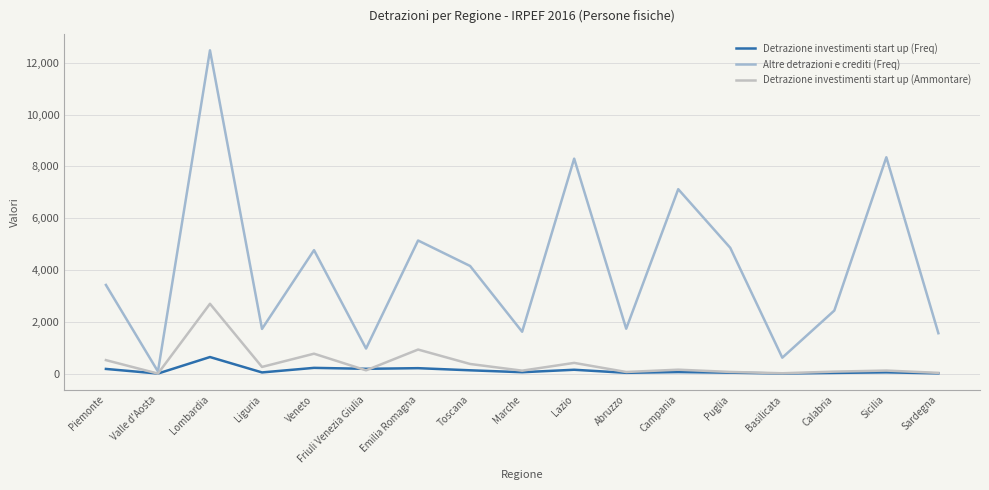

What is the maximum value shown in the chart?

12479